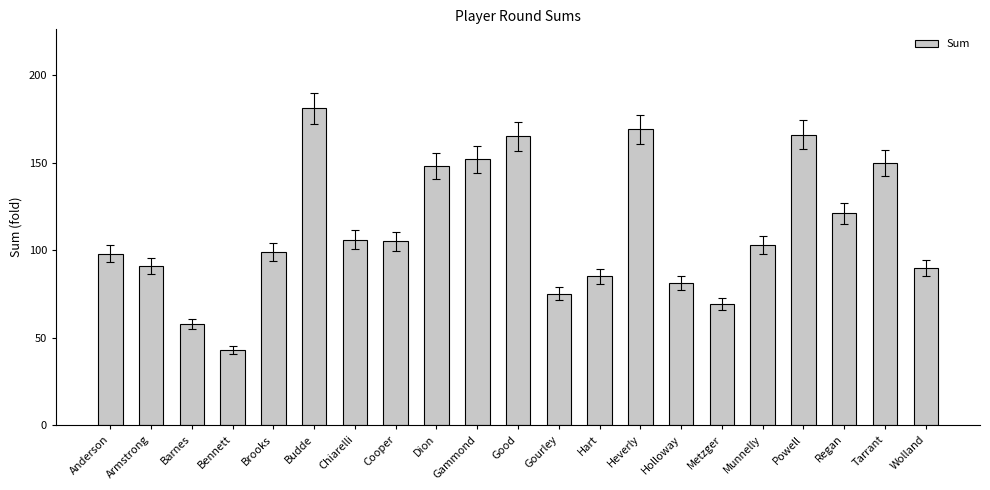

Reading left to right, list all the values displayed in this chart.

98	91	58	43	99	181	106	105	148	152	165	75	85	169	81	69	103	166	121	150	90